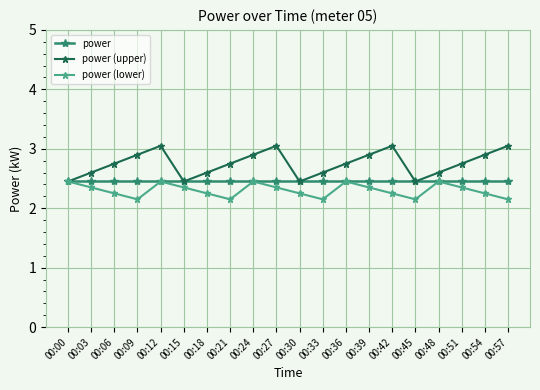

The value of power (upper) at 00:39 is 4.4. True or false?

False